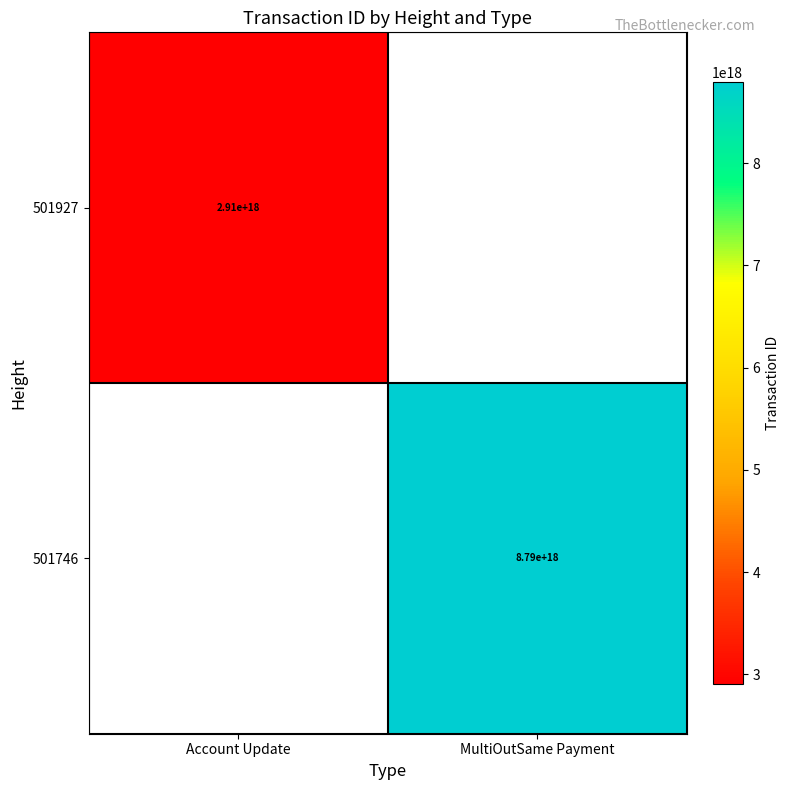

How many distinct data groups are displayed?

2